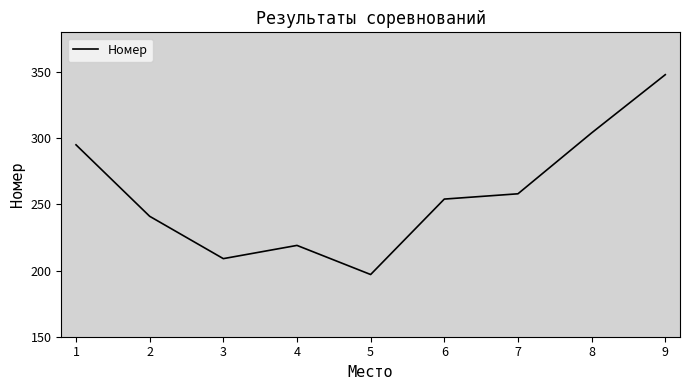

Rank the categories by value from lowest to highest.

5, 3, 4, 2, 6, 7, 1, 8, 9